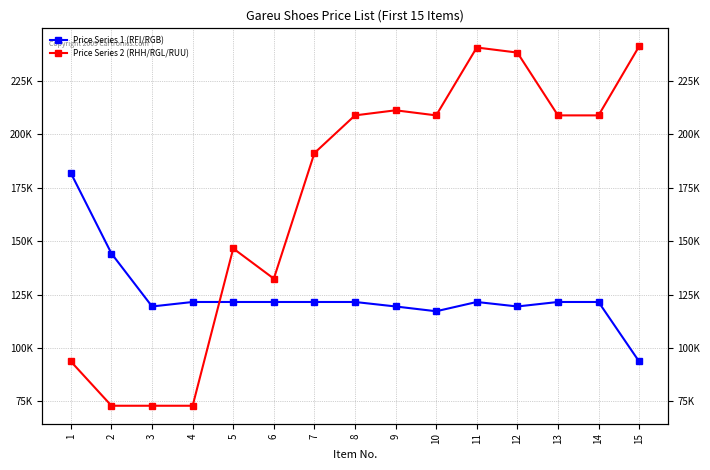

Which has a higher value, 8 or 13?

8